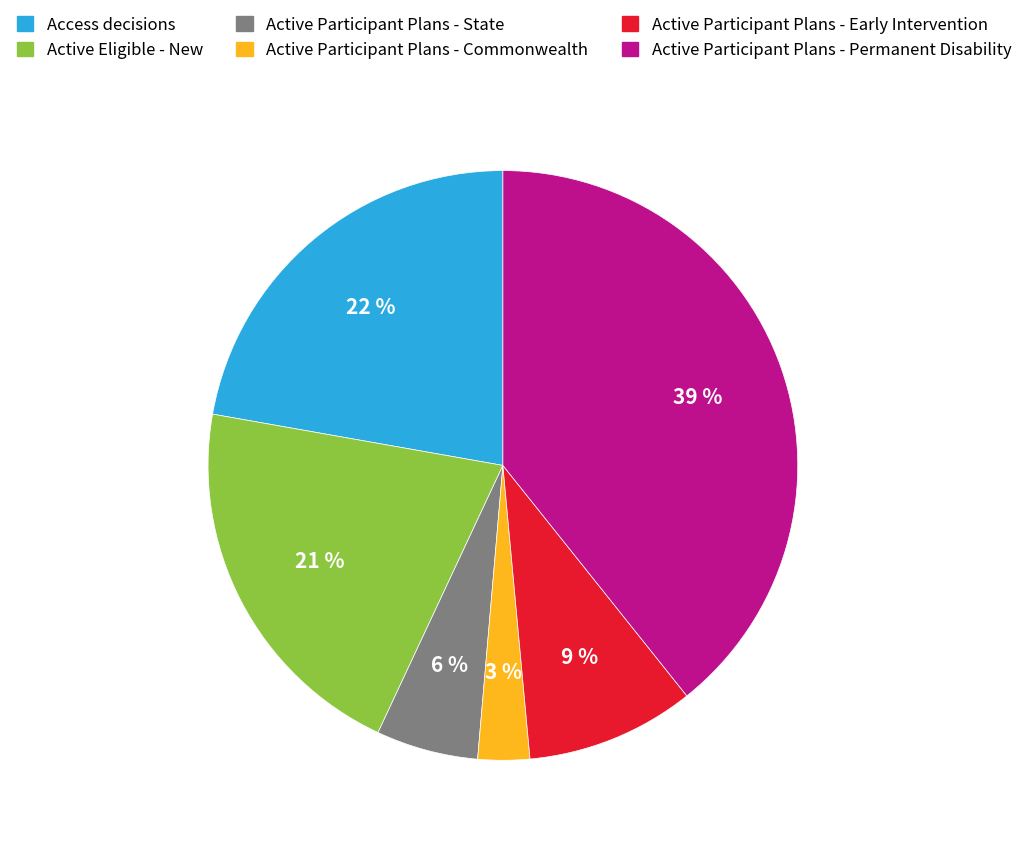

To the nearest percent, what is the average slice percentage?

17%